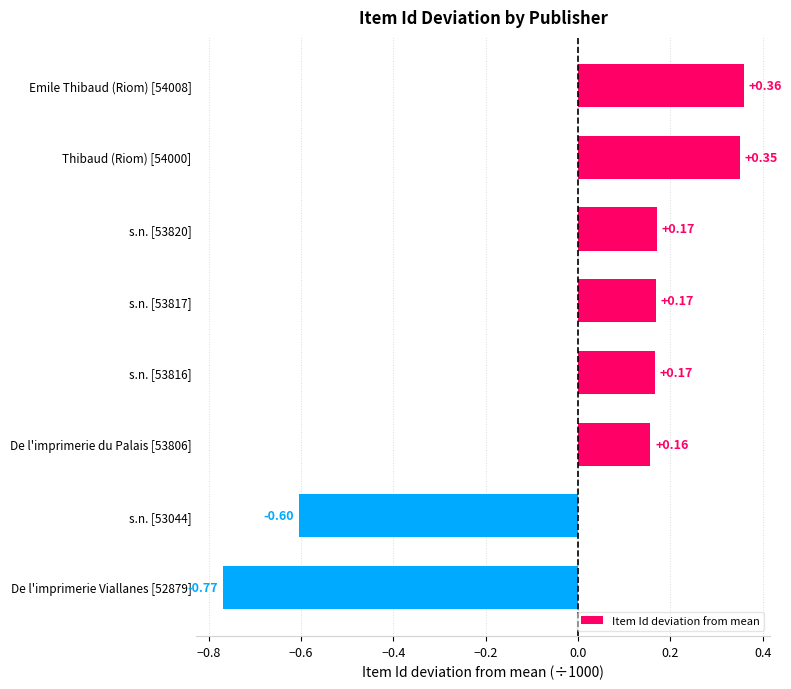

Which has a higher value, s.n. [53817] or s.n. [53044]?

s.n. [53817]